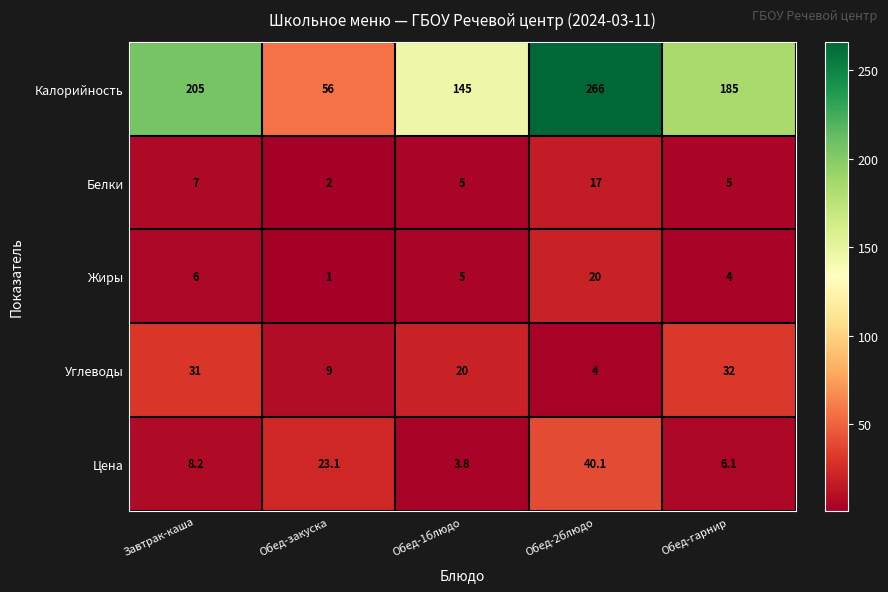

What is the difference between the maximum and minimum values in the Углеводы series?

28.0